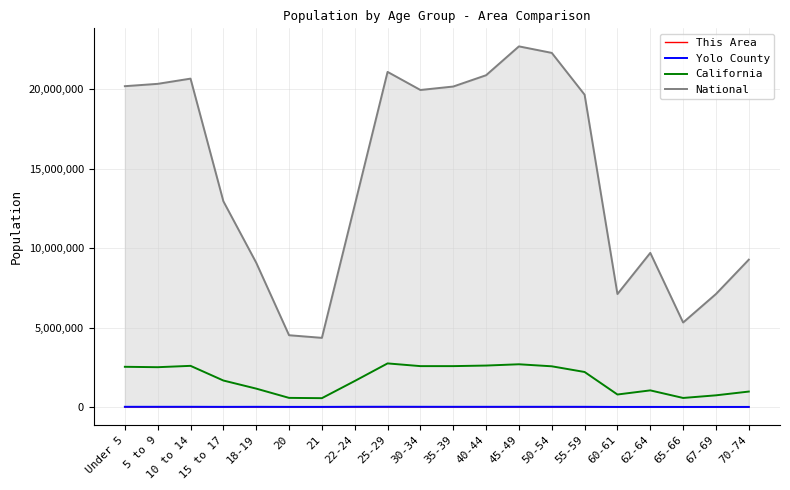

True or false: National and California intersect in this chart.

False